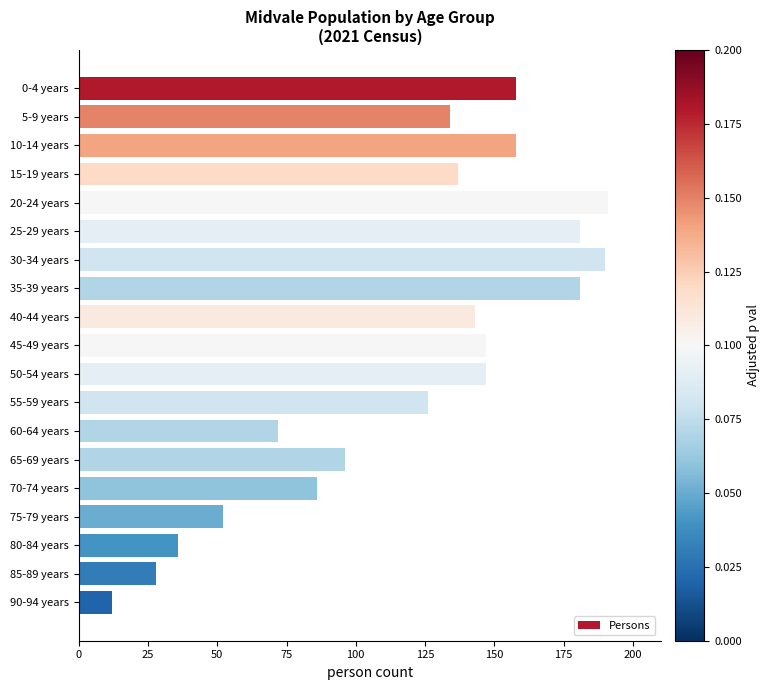

At which category does the chart reach its minimum across all series?

90-94 years